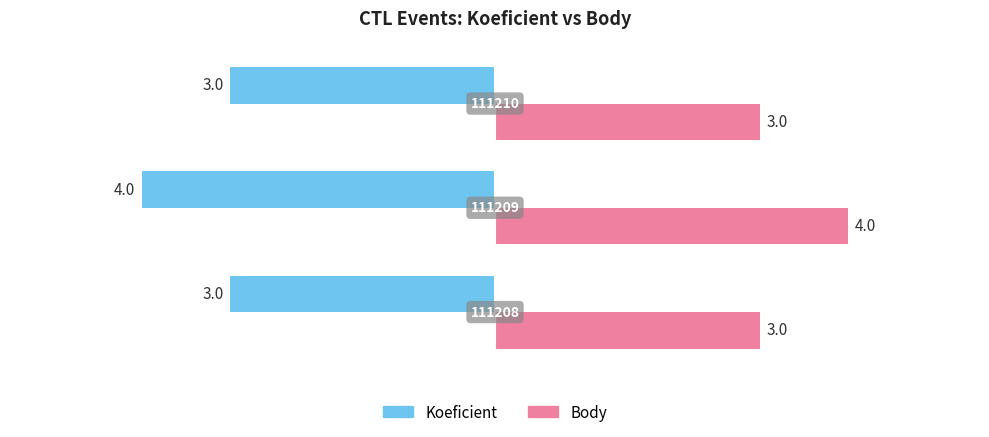

Which series has the largest total across all categories?

Body